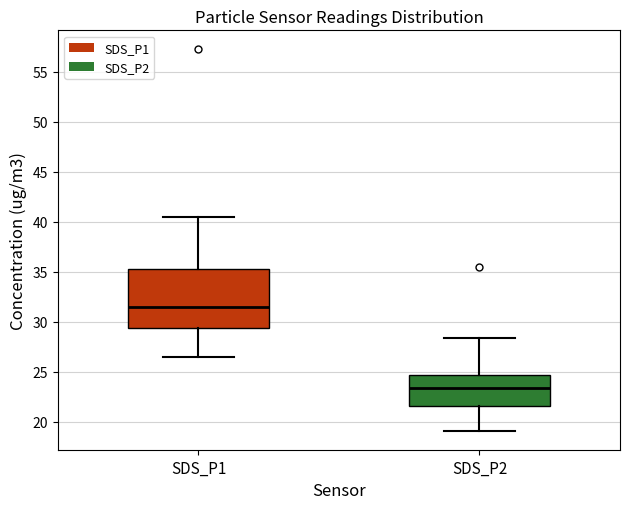

Which box is the tallest, from its lower edge to its upper edge?

SDS_P1